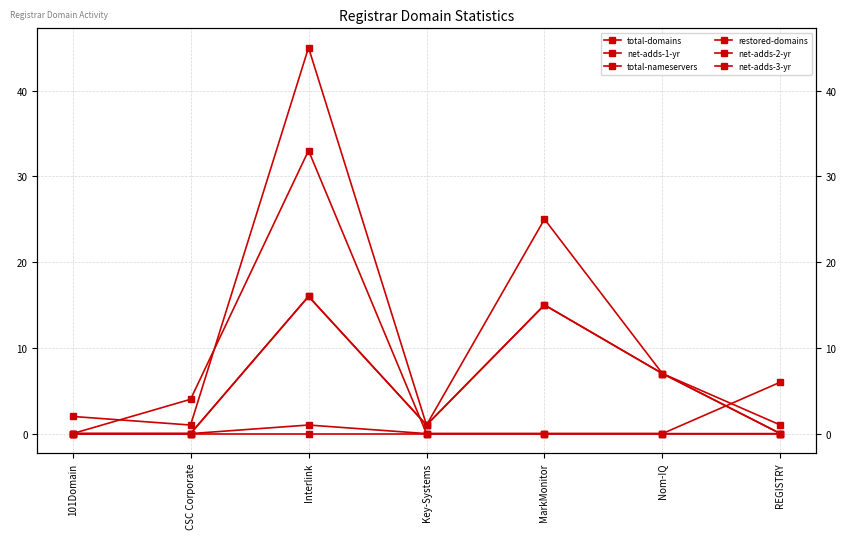

What is the label of the 4th point from the right?

Key-Systems